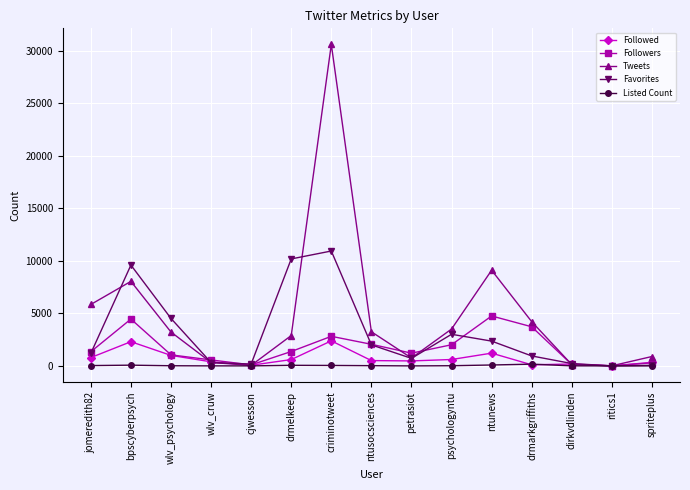

The value of Tweets at ntusocsciences is 3250. True or false?

True